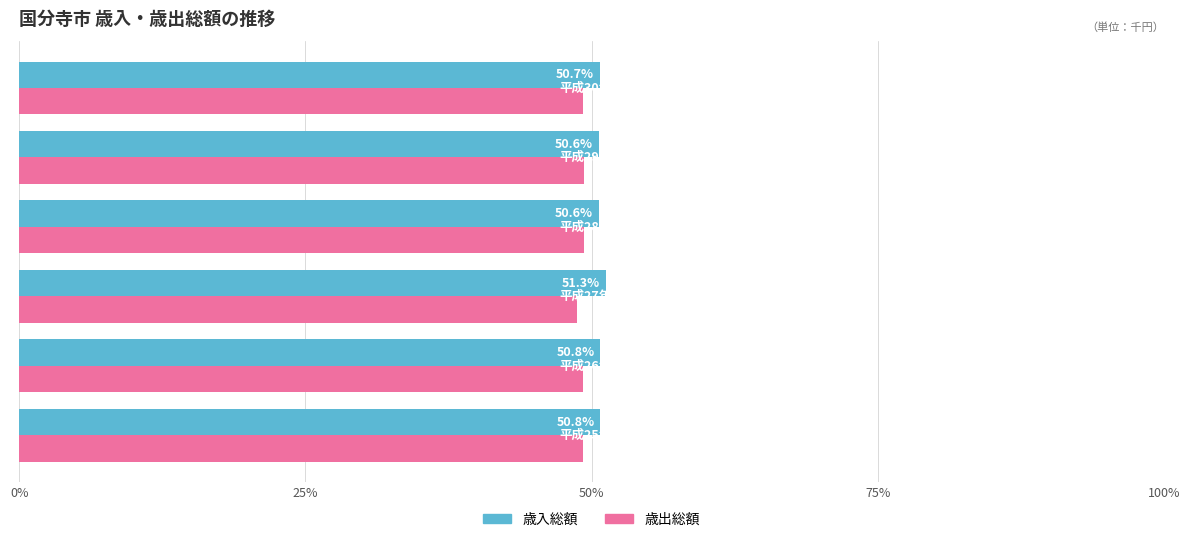

Which series has the largest total across all categories?

歳入総額